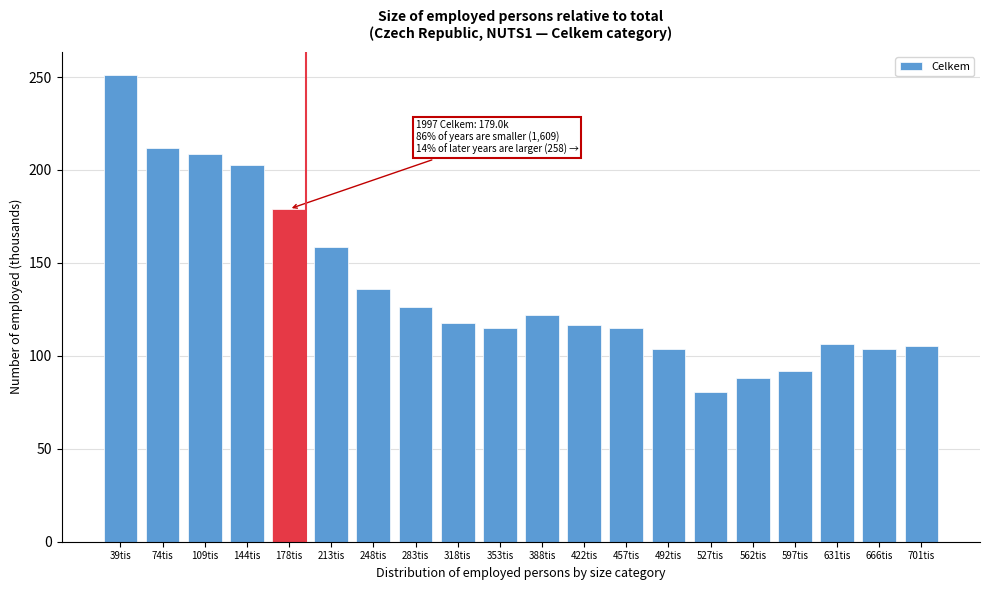

What is the label of the 7th bar from the right?

492tis